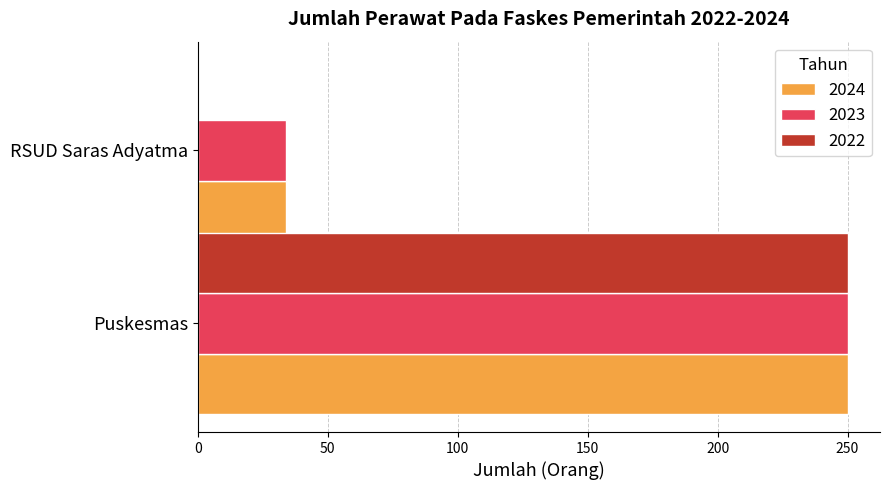

Which series changed the most between Puskesmas and RSUD Saras Adyatma?

2022